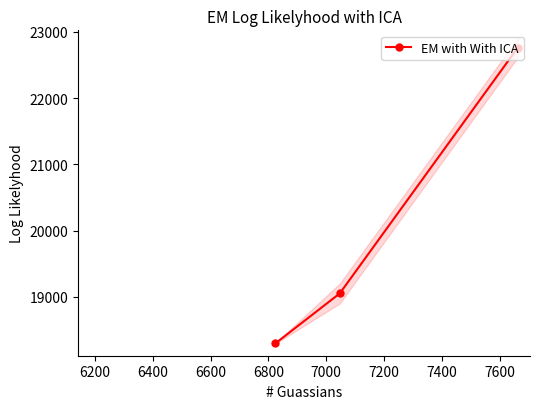

What is the value of the EM with With ICA point at the 2nd from the left?

19051.0